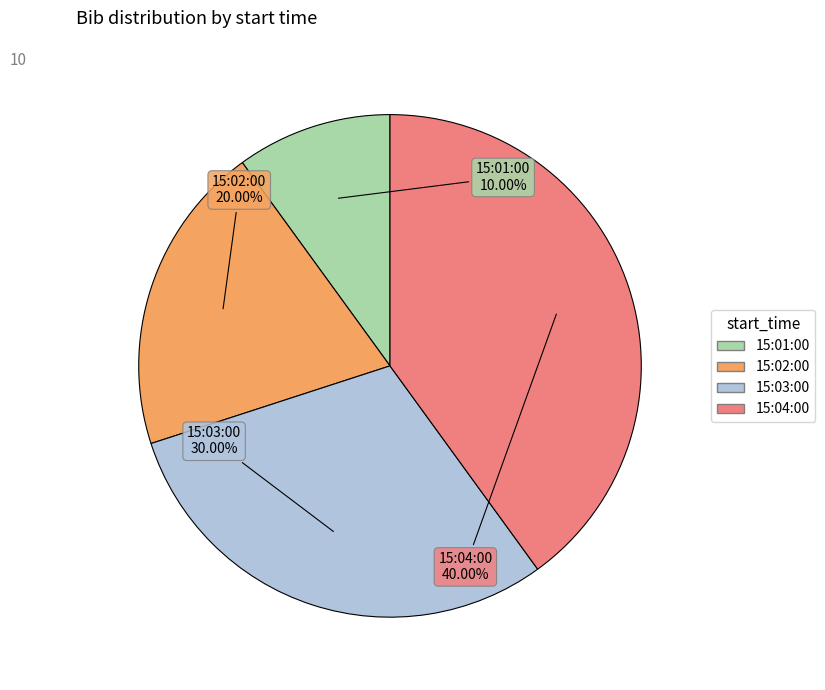

How many segments does this pie chart have?

4